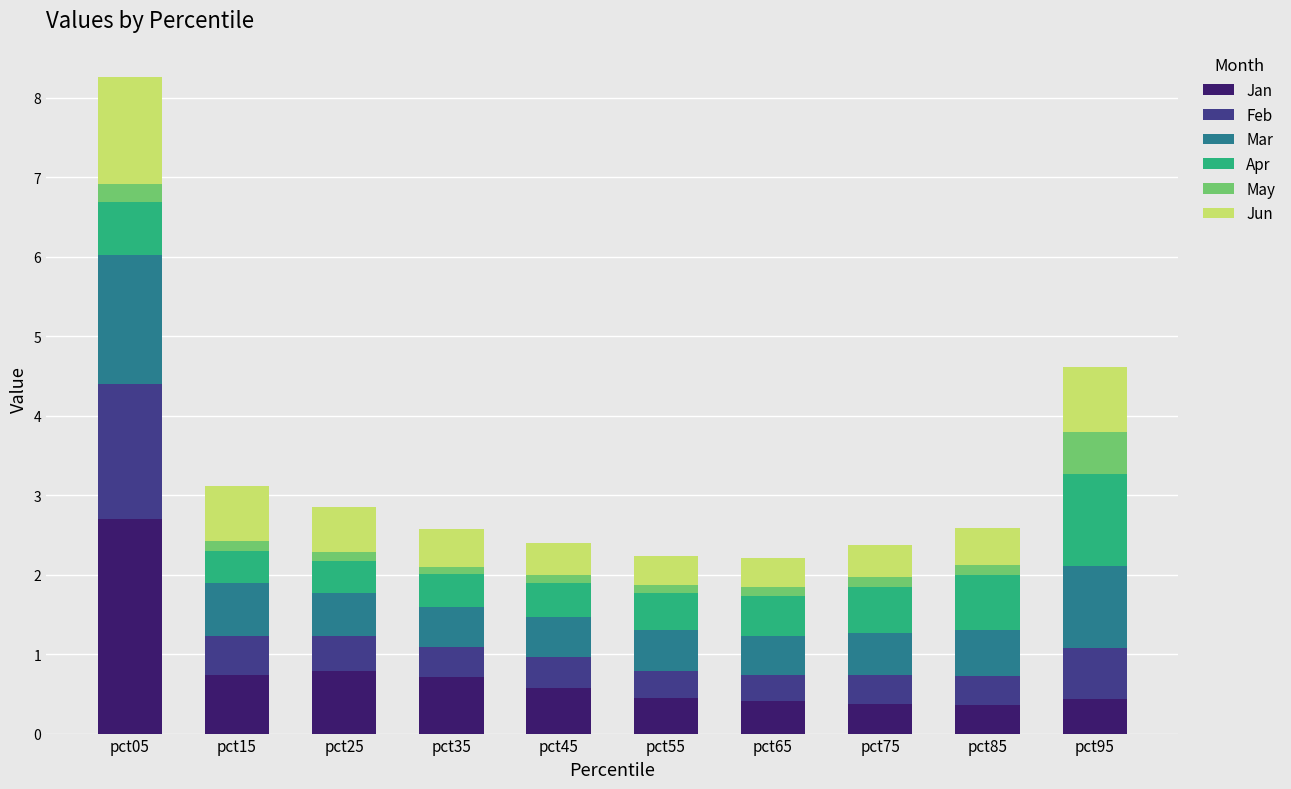

At which category is the sum across all series the highest?

pct05